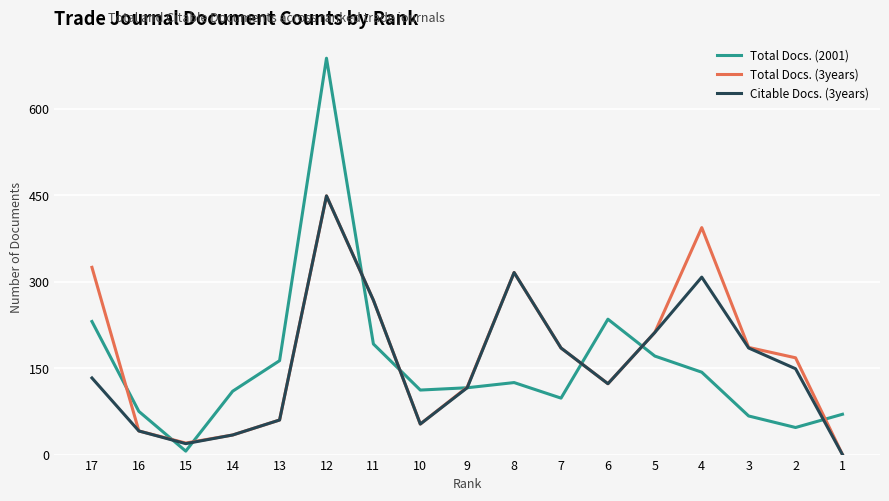

Between which two adjacent categories do Citable Docs. (3years) and Total Docs. (2001) first intersect?

16 and 15